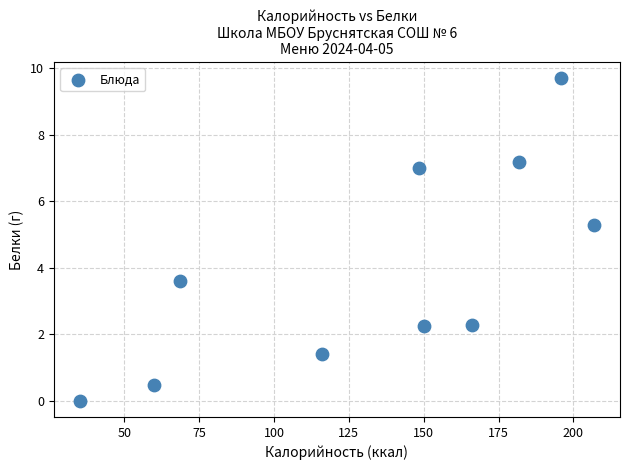

What is the average X value?

132.9